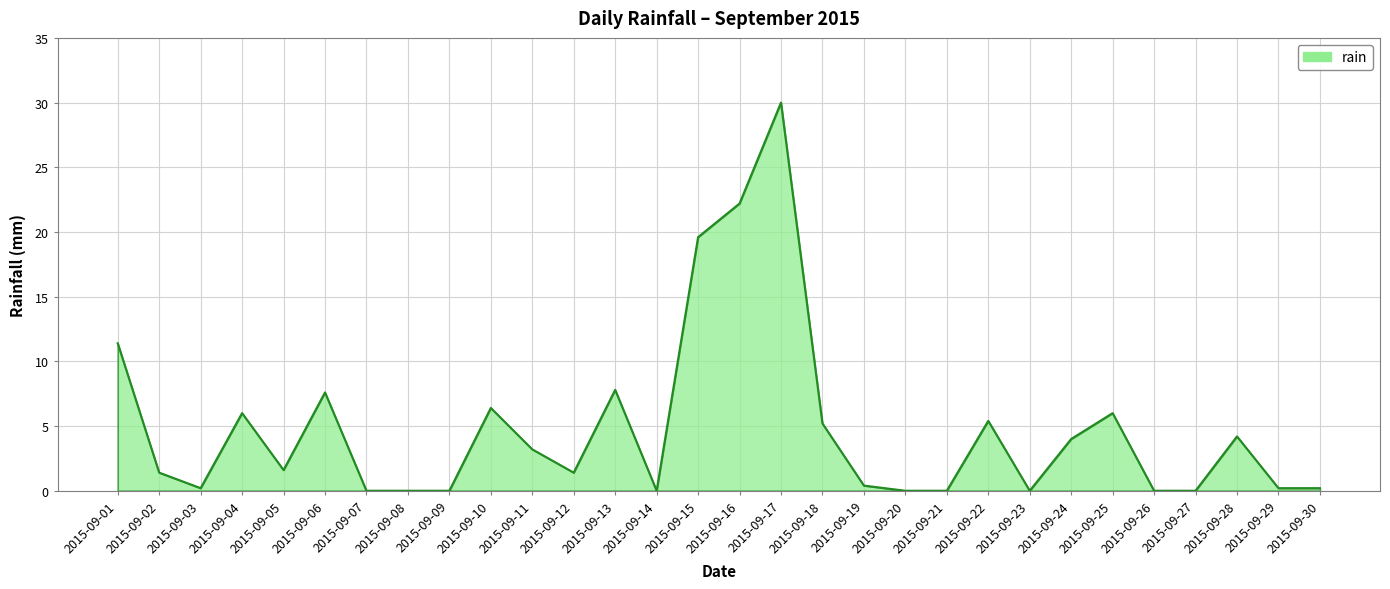

Between 2015-09-08 and 2015-09-12, which is larger?

2015-09-12